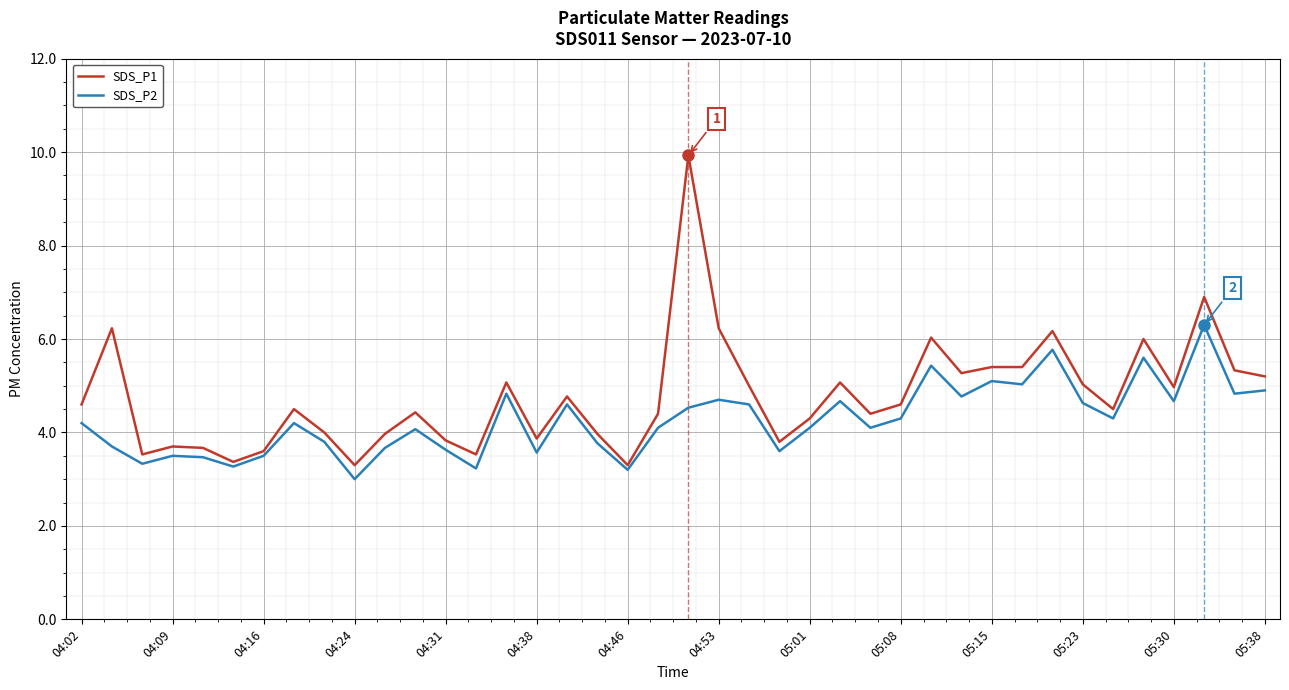

List the series in order of their overall mean, highest first.

SDS_P1, SDS_P2